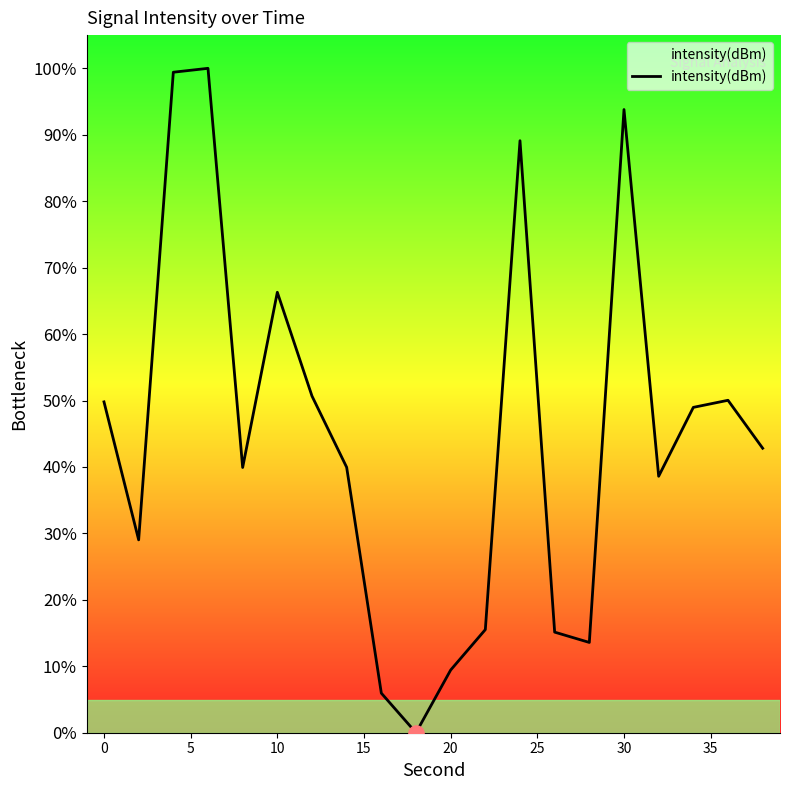

What is the maximum value shown in the chart?

100.0